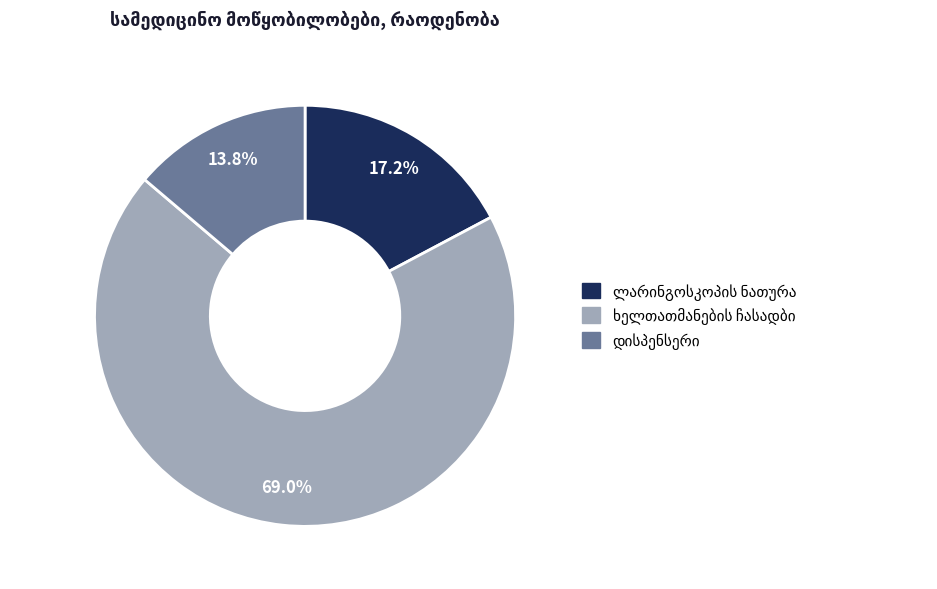

To the nearest percent, what is the average slice percentage?

33%